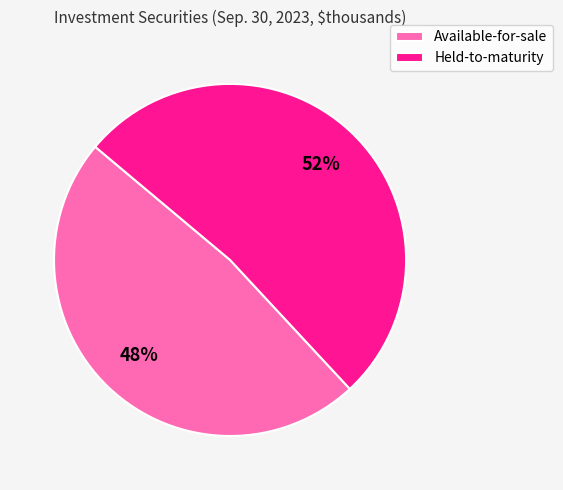

True or false: Held-to-maturity accounts for 61% of the total.

False